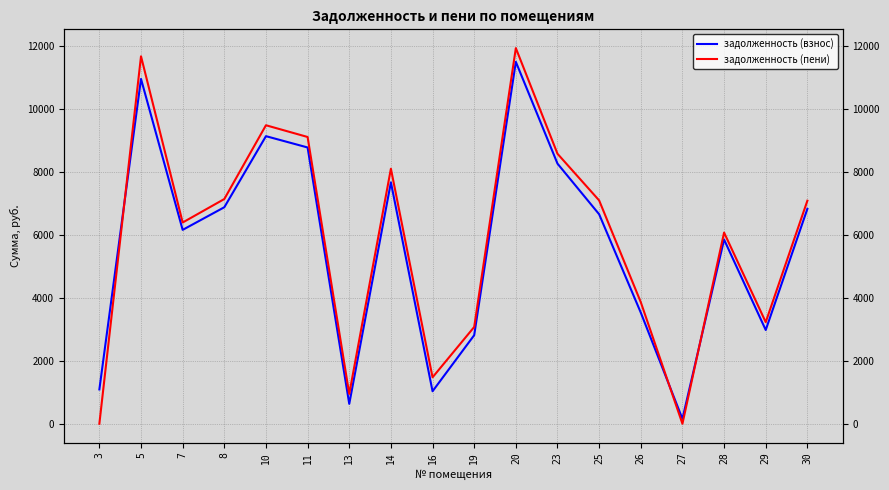

Which has a higher value, 19 or 13?

19